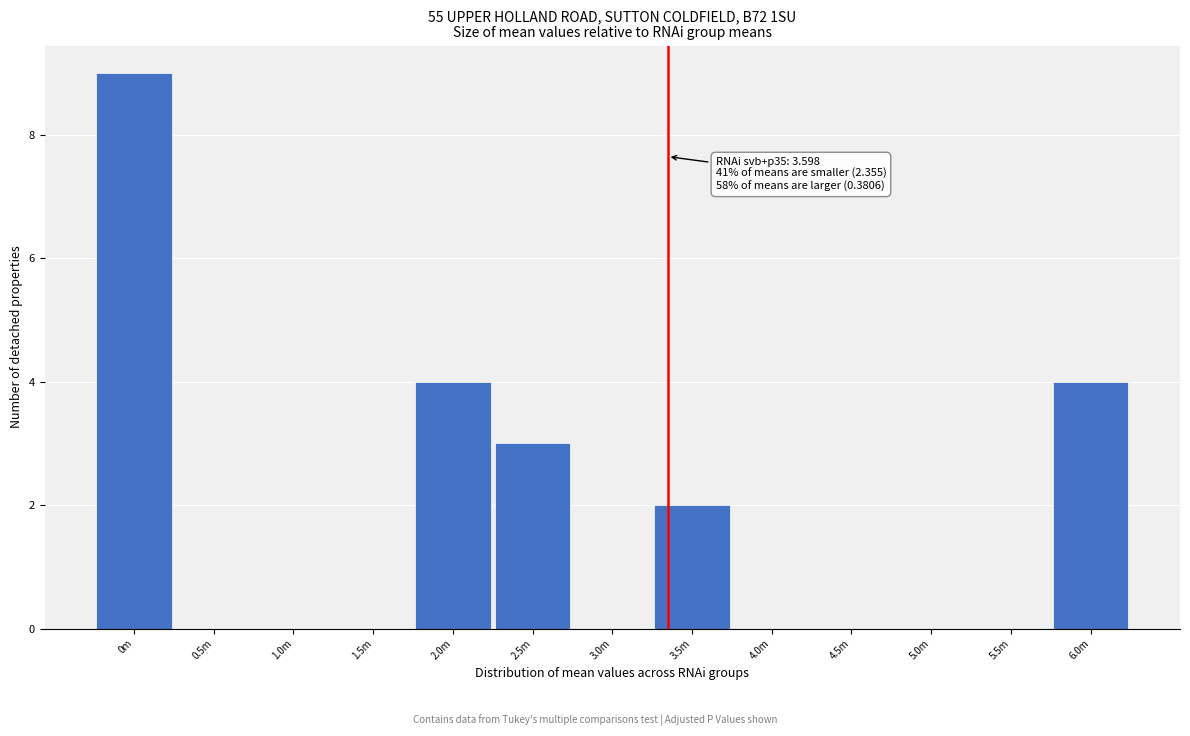

Reading left to right, what are all the values shown in this chart?

0m=9	0.5m=0	1.0m=0	1.5m=0	2.0m=4	2.5m=3	3.0m=0	3.5m=2	4.0m=0	4.5m=0	5.0m=0	5.5m=0	6.0m=4